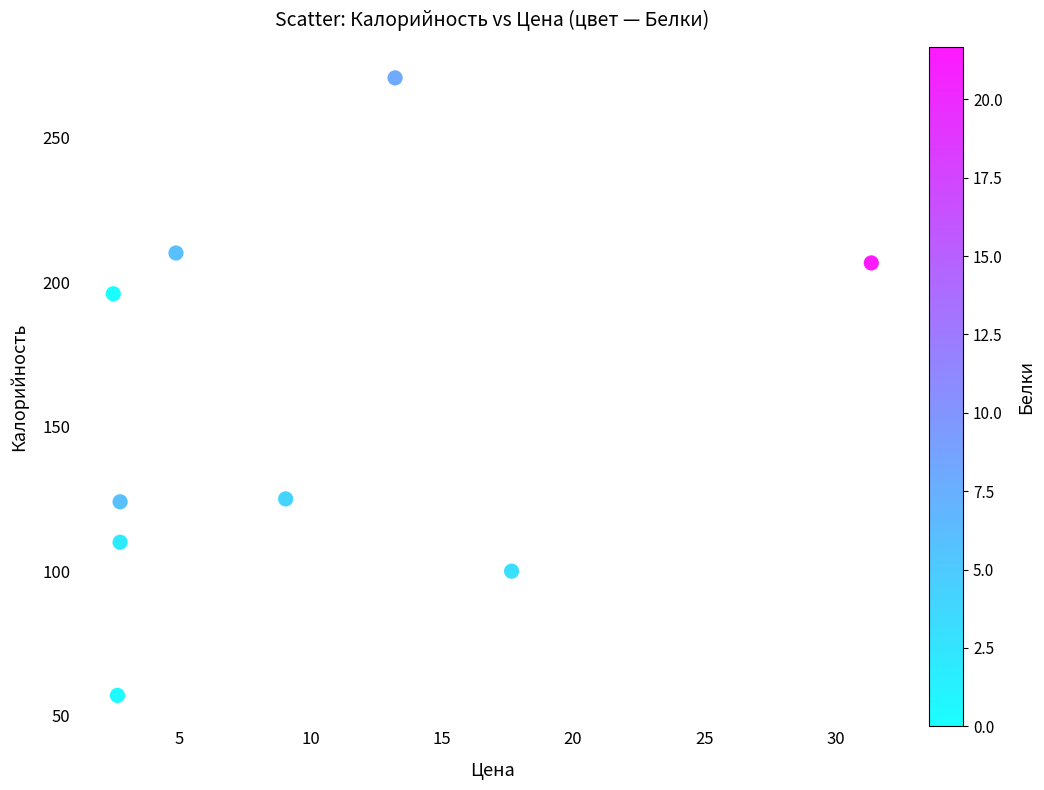

What Y value in the scatter plot is closest to 163?

196.0